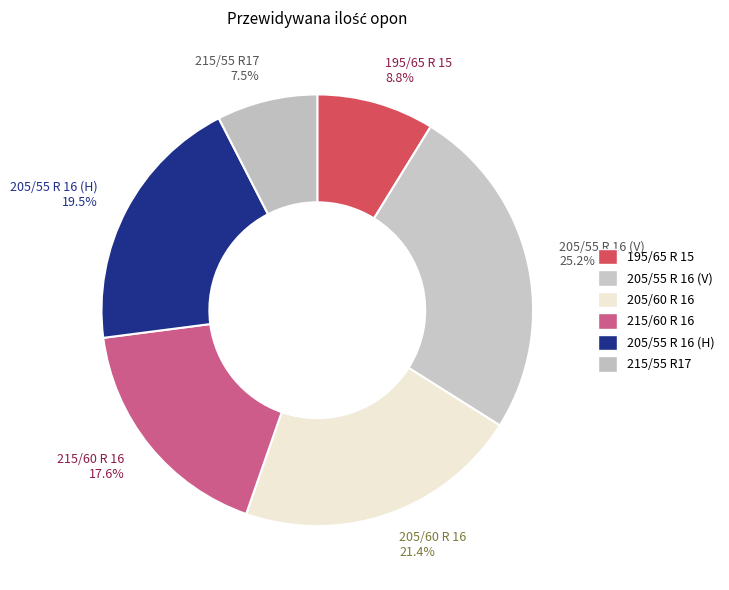

To the nearest percent, what is the combined percentage of 205/55 R 16 (H) and 215/60 R 16?

37%